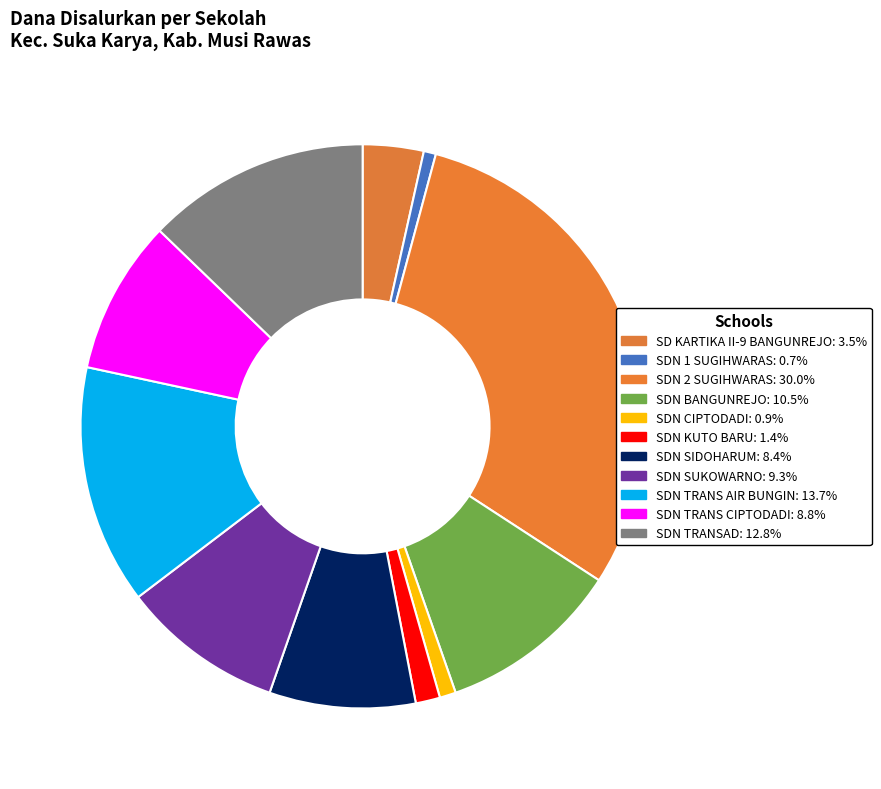

To the nearest percent, what portion does SDN TRANSAD represent?

13%